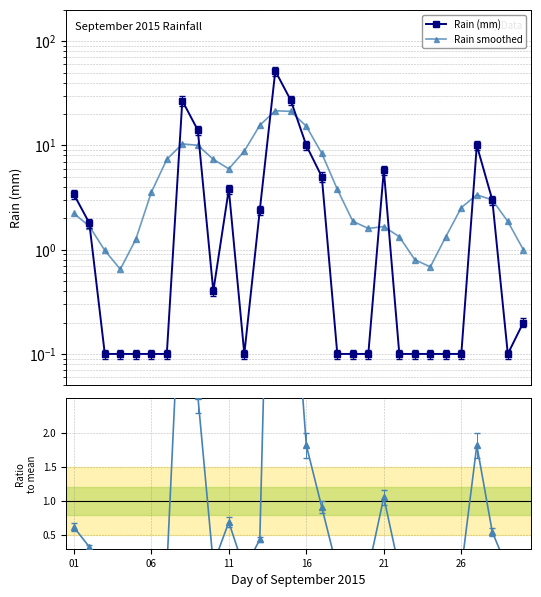

What is the greatest value displayed?

51.8